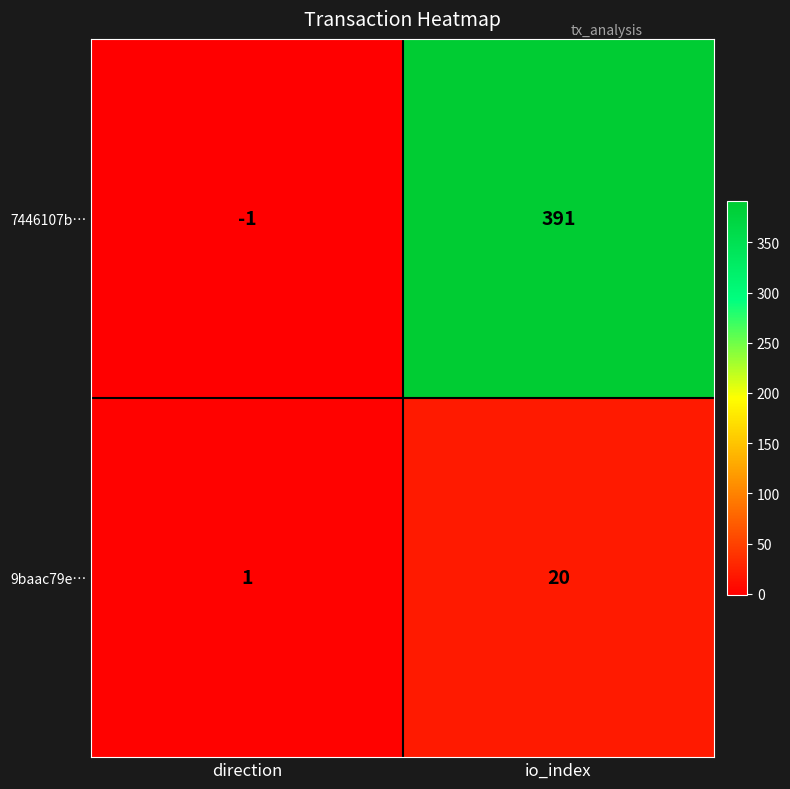

At which label is 7446107b… closest to 195?

direction